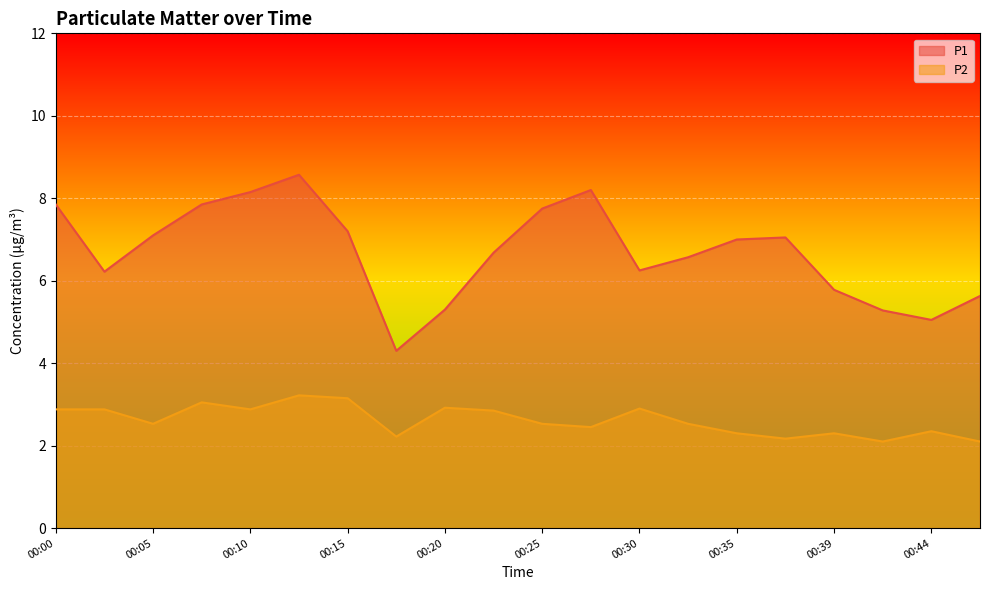

Is it true that P1 equals 3.9 at 00:32?

False